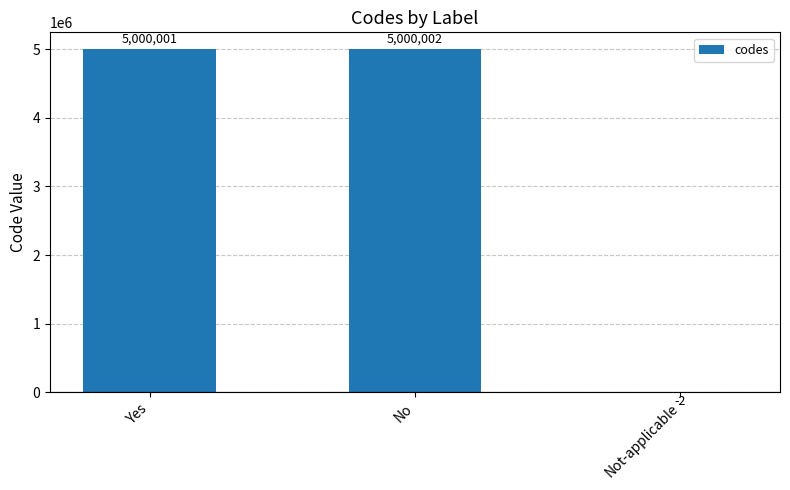

What is the greatest value displayed?

5000002